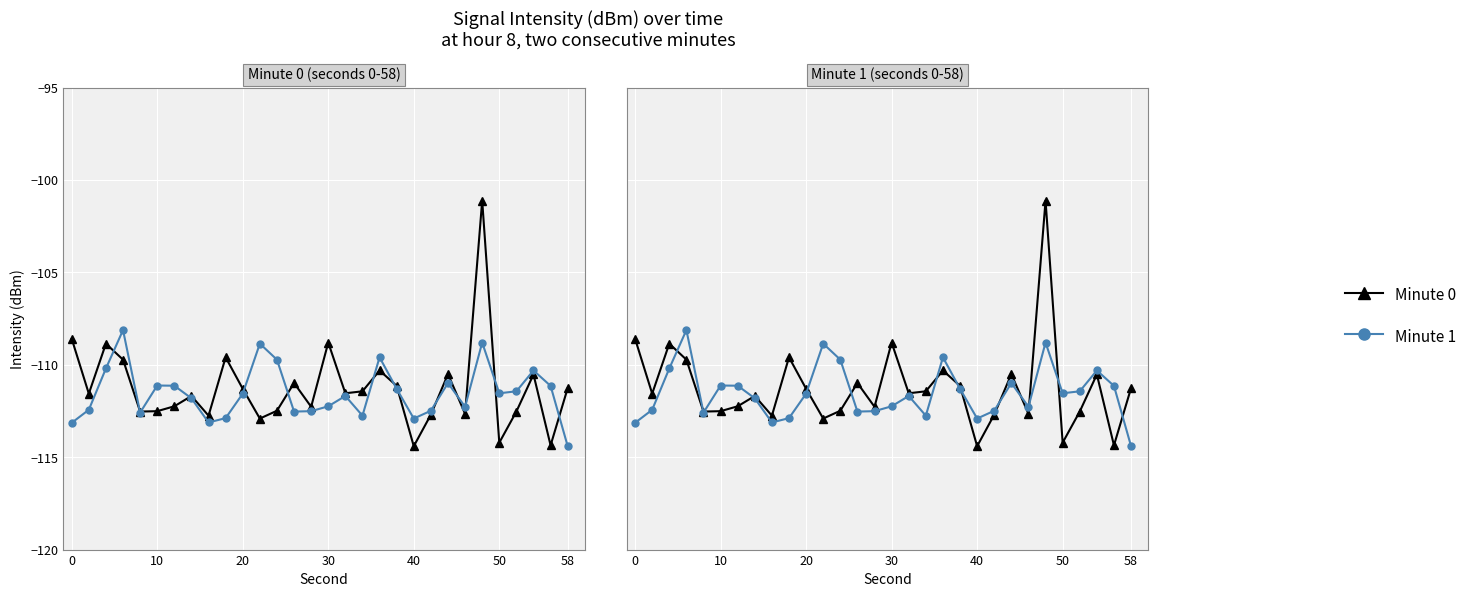

What is the difference between the highest and lowest values at 0?

4.5